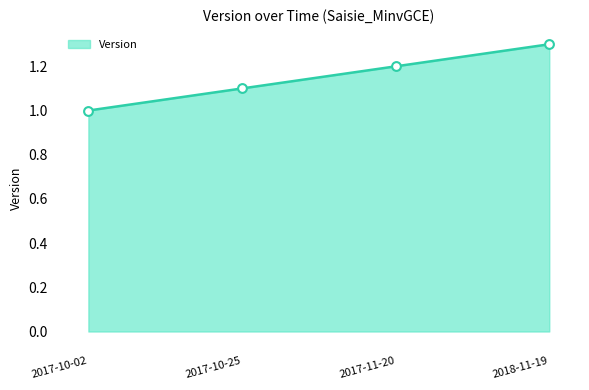

Which has a higher value, 2017-10-02 or 2017-10-25?

2017-10-25